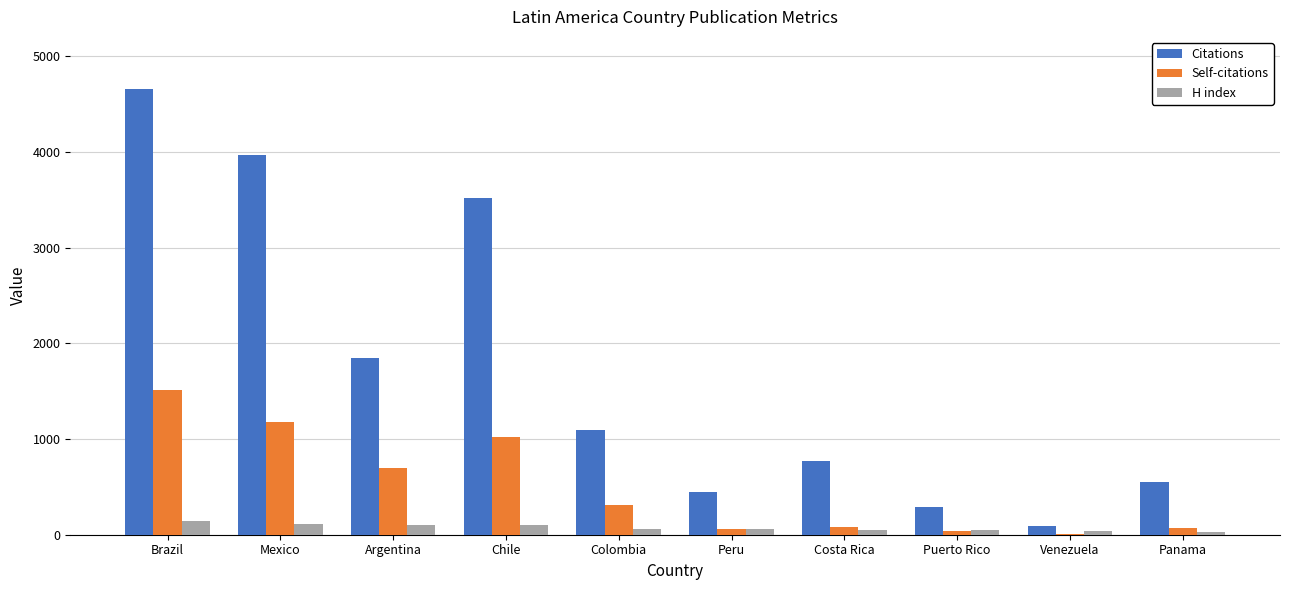

What are all the series names shown in the legend?

Citations, Self-citations, H index